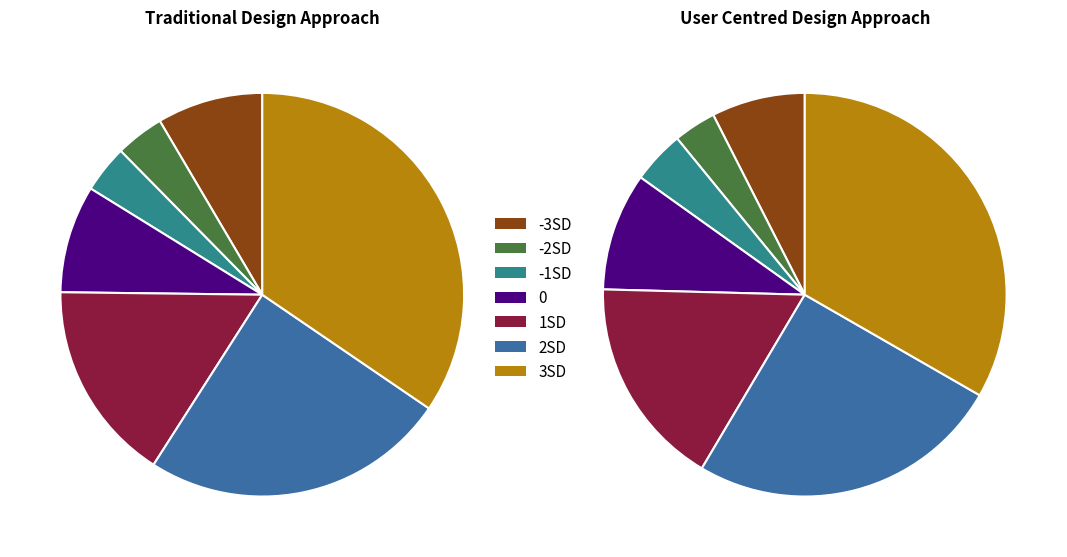

Does any single category account for the majority?

No